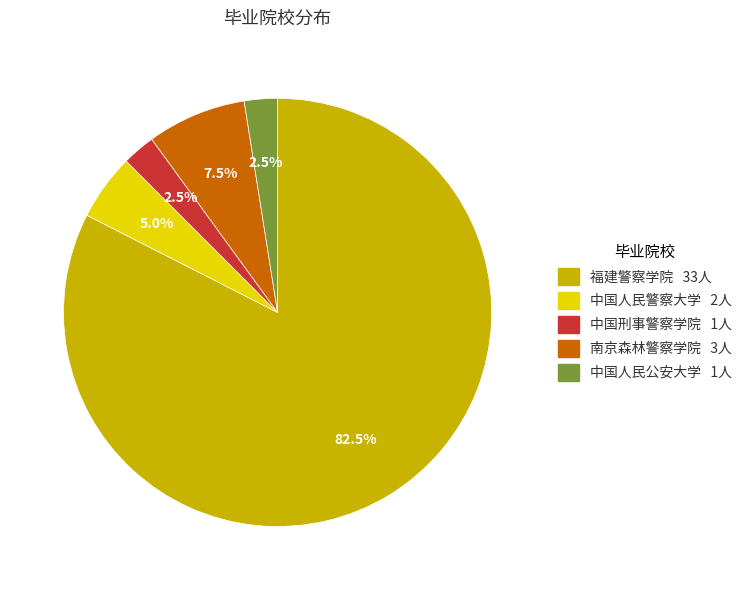

Is it true that 南京森林警察学院 is 1% of the pie?

False